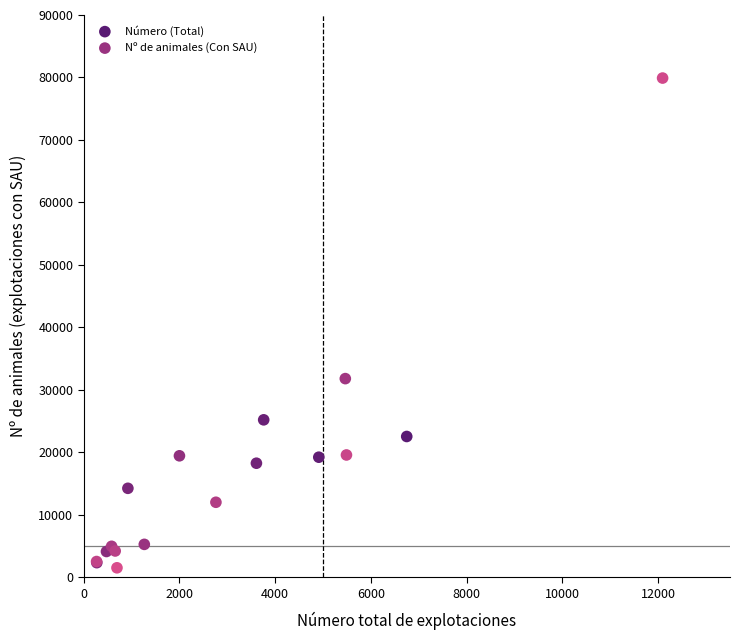

Which series has the widest spread of Y values?

Nº de animales (Con SAU)